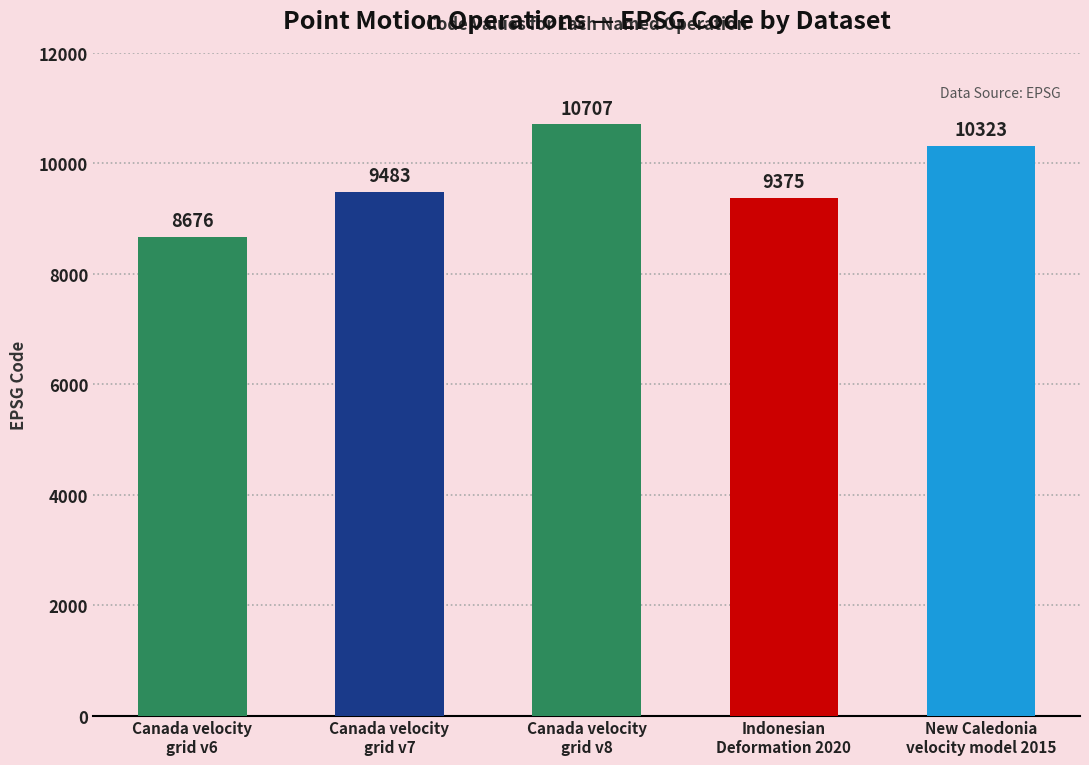

Where is the data nearest to the value 9691?

Canada velocity
grid v7